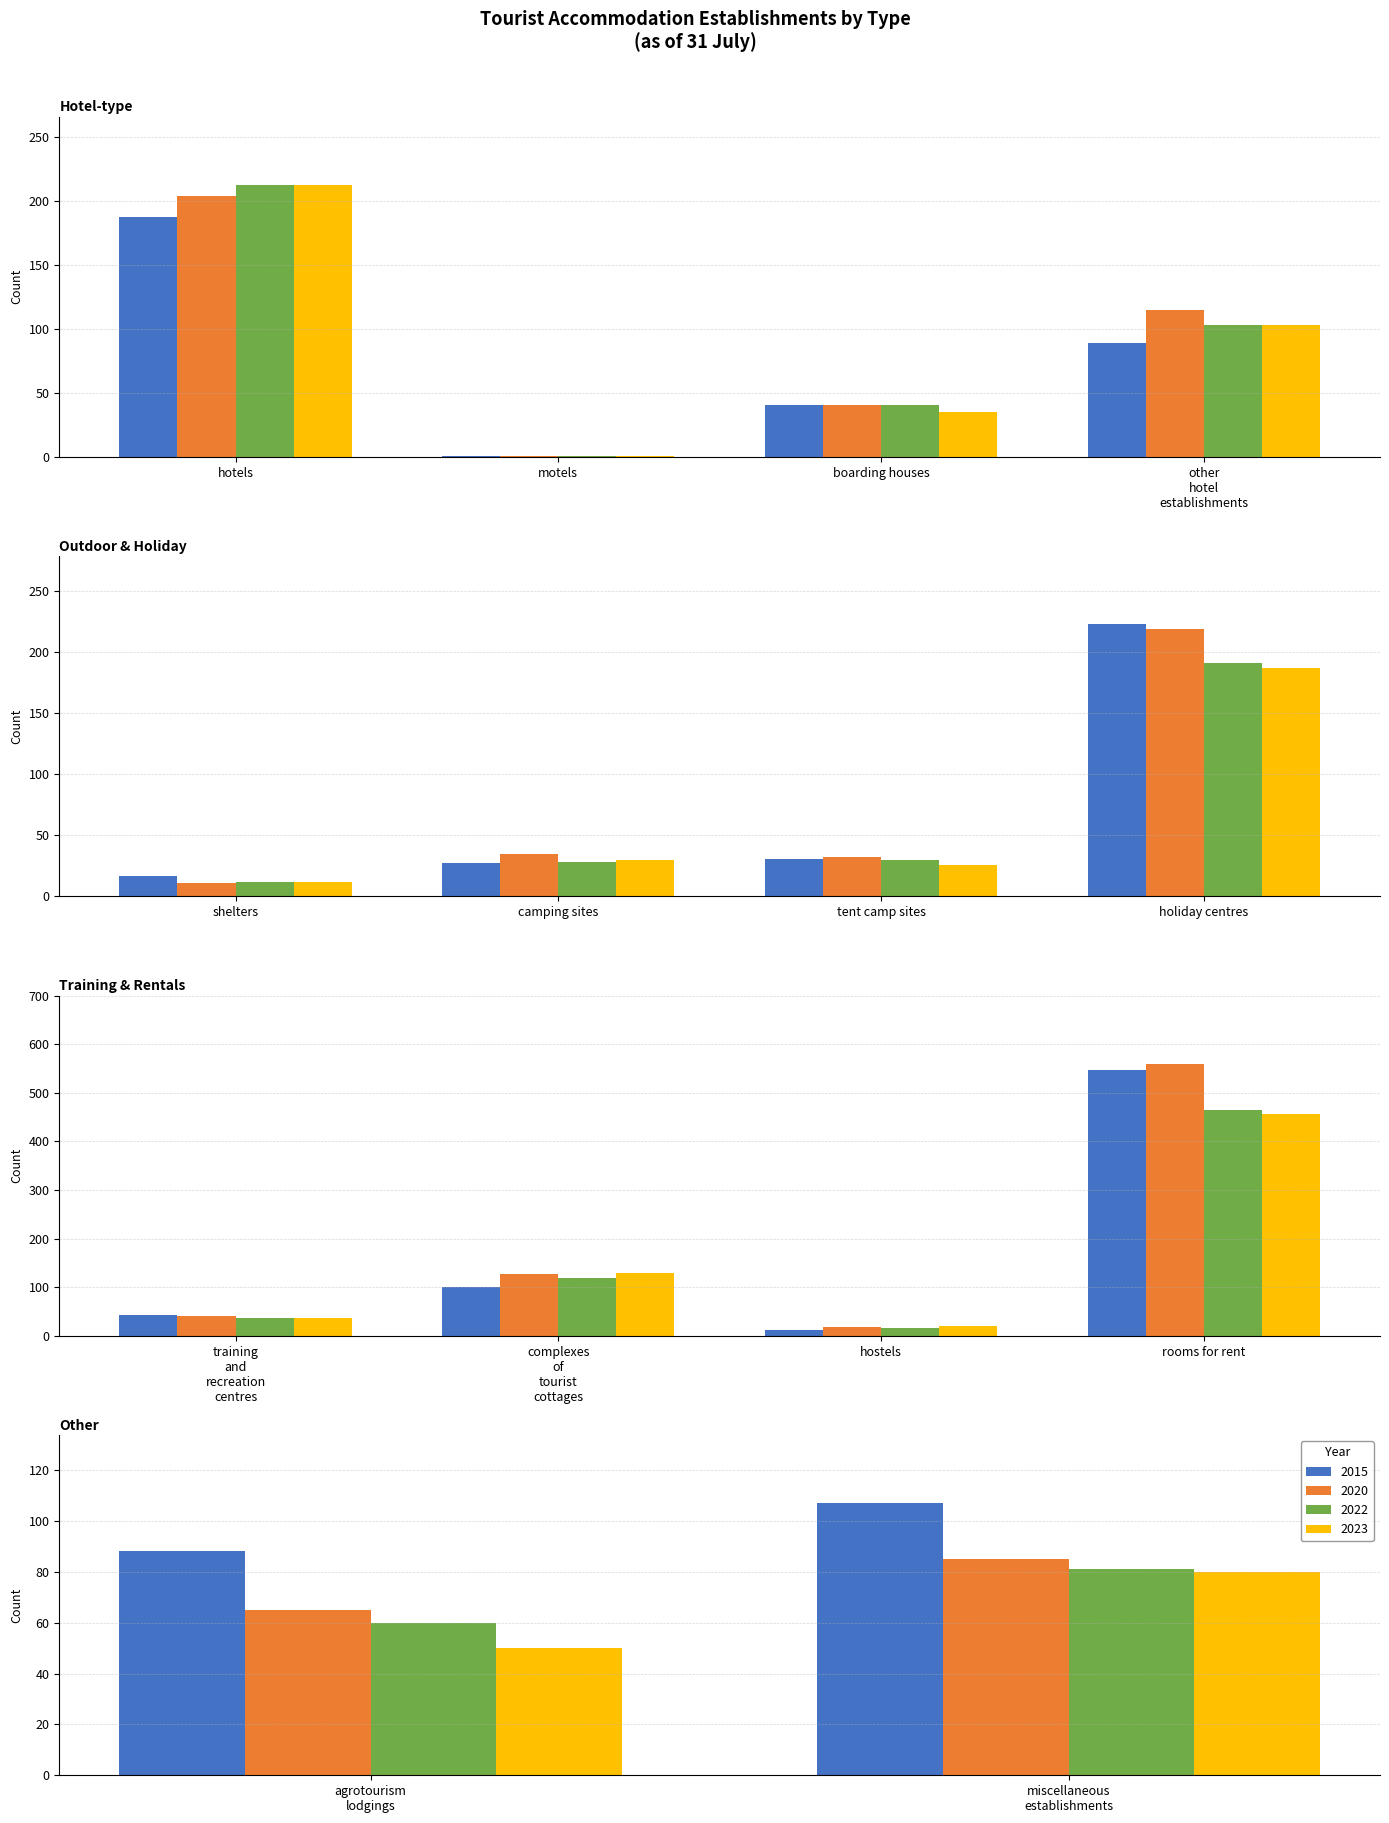

Which label corresponds to the smallest value in the chart?

motels